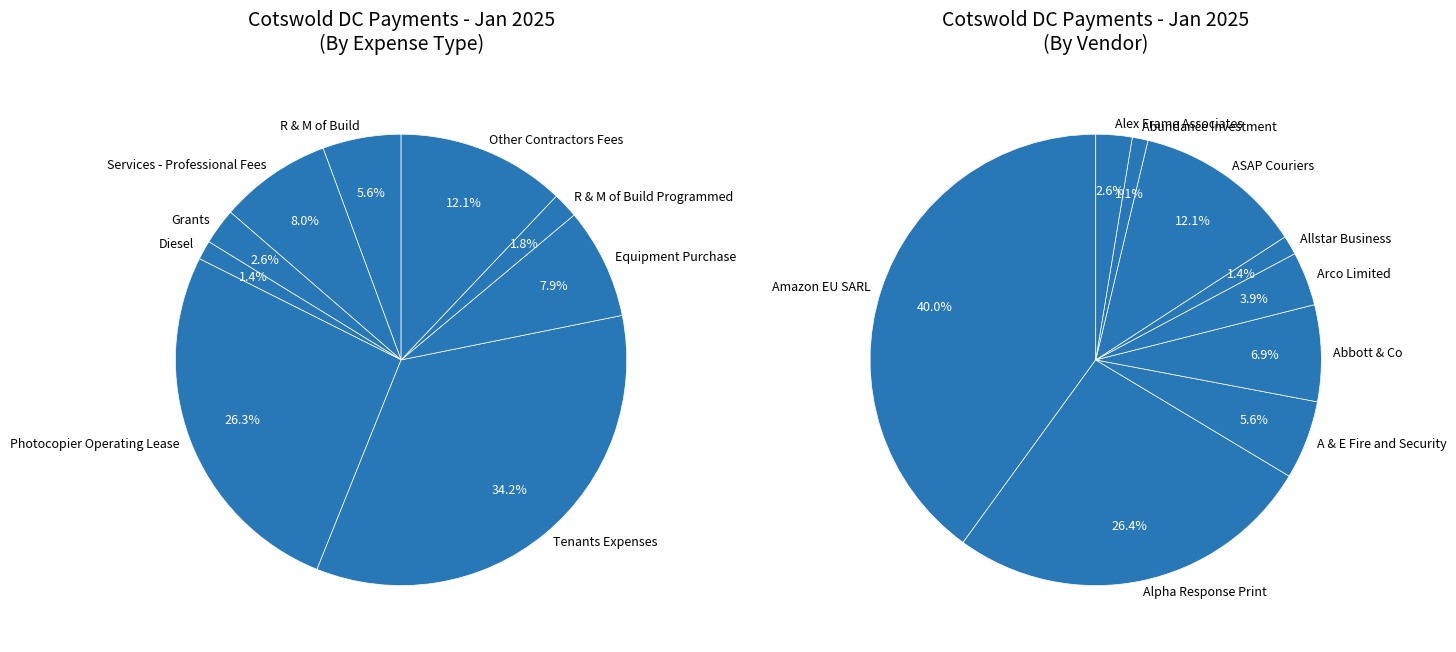

What portion of the pie excludes R & M of Build?

94.4%